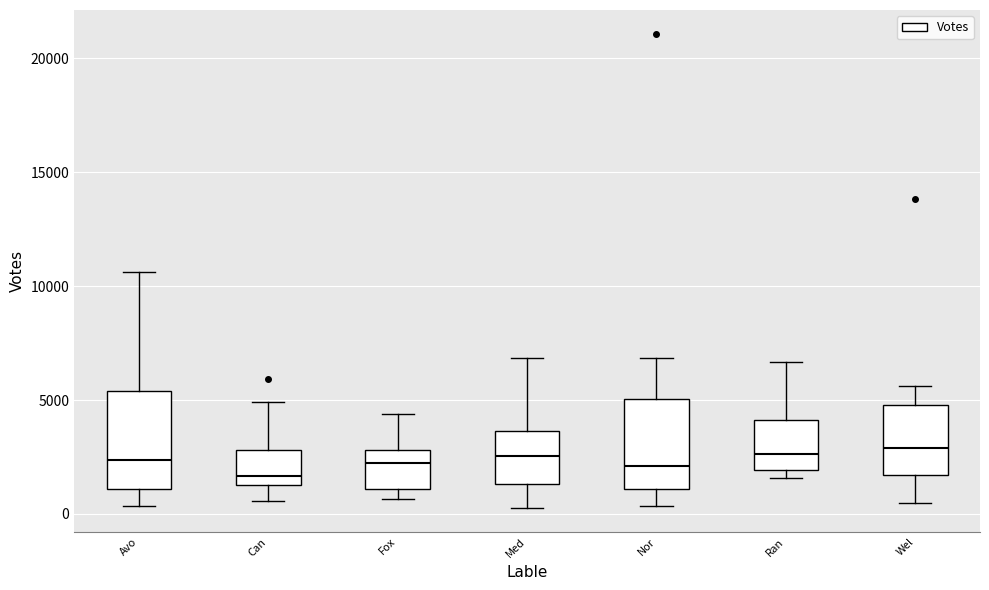

Reading left to right, read every box against the y-axis: the position of its median line, the range the box covers, and the ends of its whiskers. The values are not printed on the chart, so give them approximately, as read against the axis.

Avo: median 2500, box 1000 to 5500, whiskers 500 to 10500
Can: median 1500 (just above the box's lower edge), box 1500 to 3000, whiskers 500 to 5000
Fox: median 2000, box 1000 to 3000, whiskers 500 to 4500
Med: median 2500, box 1500 to 3500, whiskers 500 to 7000
Nor: median 2000, box 1000 to 5000, whiskers 500 to 7000
Ran: median 2500, box 2000 to 4000, whiskers 1500 to 6500
Wel: median 3000, box 1500 to 5000, whiskers 500 to 5500